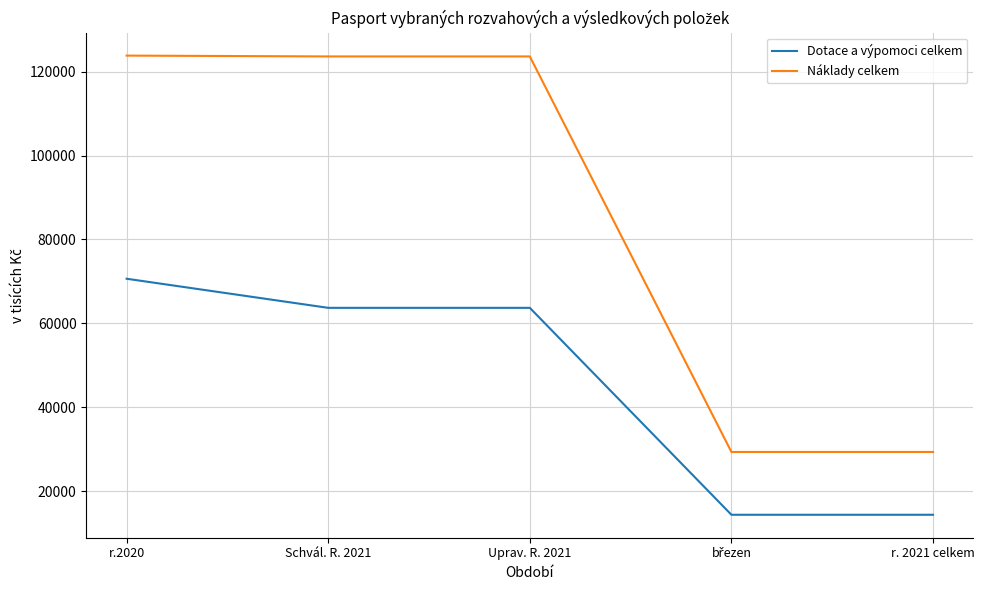

What is the difference between the maximum and minimum values in the Náklady celkem series?

94447